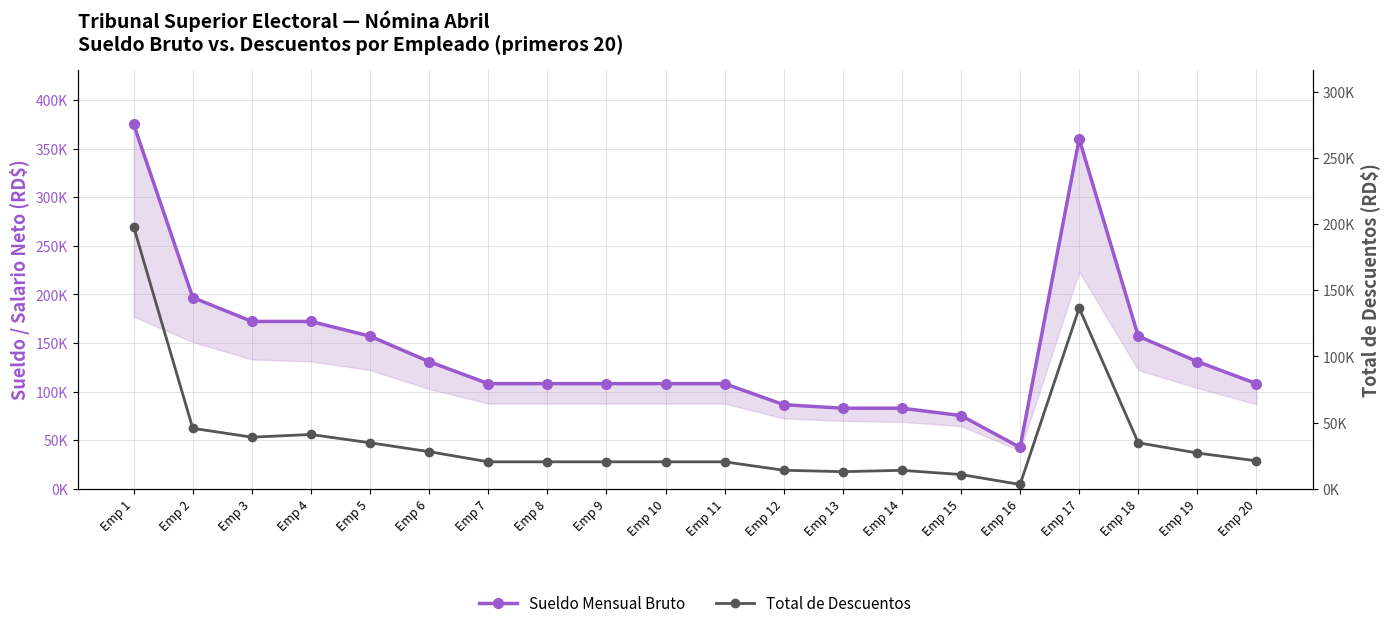

Reading left to right, transcribe all the data shown in this chart.

Sueldo Mensual Bruto: Emp 1=375000.0	Emp 2=196858.0	Emp 3=172250.7	Emp 4=172250.7	Emp 5=157095.4	Emp 6=130910.5	Emp 7=108271.9	Emp 8=108271.9	Emp 9=108271.9	Emp 10=108271.9	Emp 11=108271.9	Emp 12=86617.5	Emp 13=83008.4	Emp 14=83008.4	Emp 15=75462.2	Emp 16=42652.6	Emp 17=360000.0	Emp 18=157095.4	Emp 19=130910.5	Emp 20=108271.9
Total de Descuentos: Emp 1=197831.4	Emp 2=45742.6	Emp 3=39061.2	Emp 4=41086.3	Emp 5=34820.0	Emp 6=28125.8	Emp 7=20450.0	Emp 8=20450.0	Emp 9=20450.0	Emp 10=20450.0	Emp 11=20450.0	Emp 12=14076.6	Emp 13=13014.4	Emp 14=14027.0	Emp 15=10856.1	Emp 16=3337.8	Emp 17=136550.0	Emp 18=34820.0	Emp 19=27113.2	Emp 20=21159.6